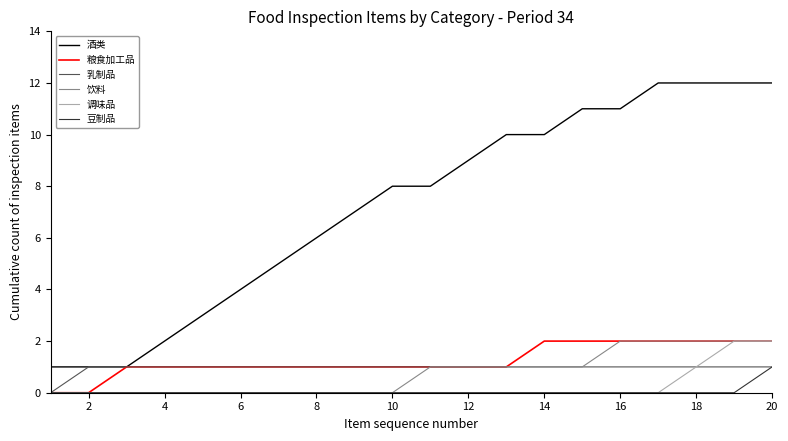

Which series has the largest total across all categories?

酒类